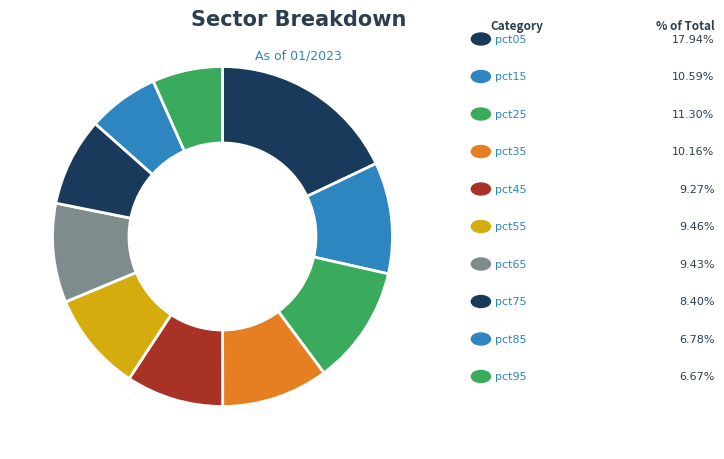

How many slices are in this pie chart?

10